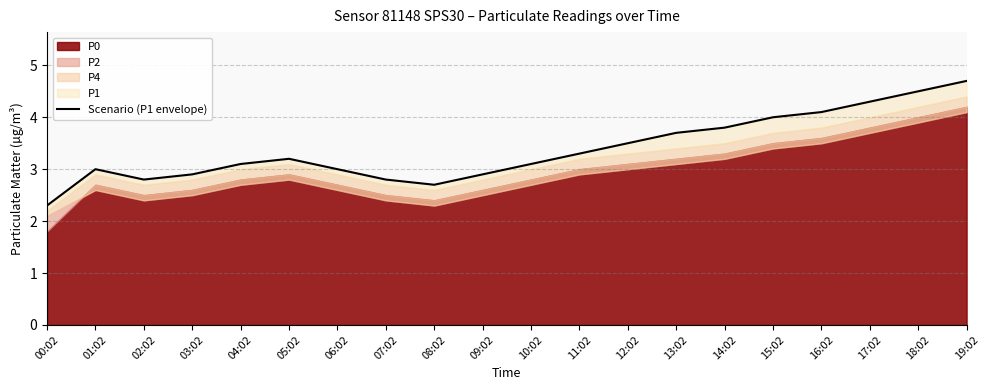

Does the chart display data point markers on the line(s)?

No